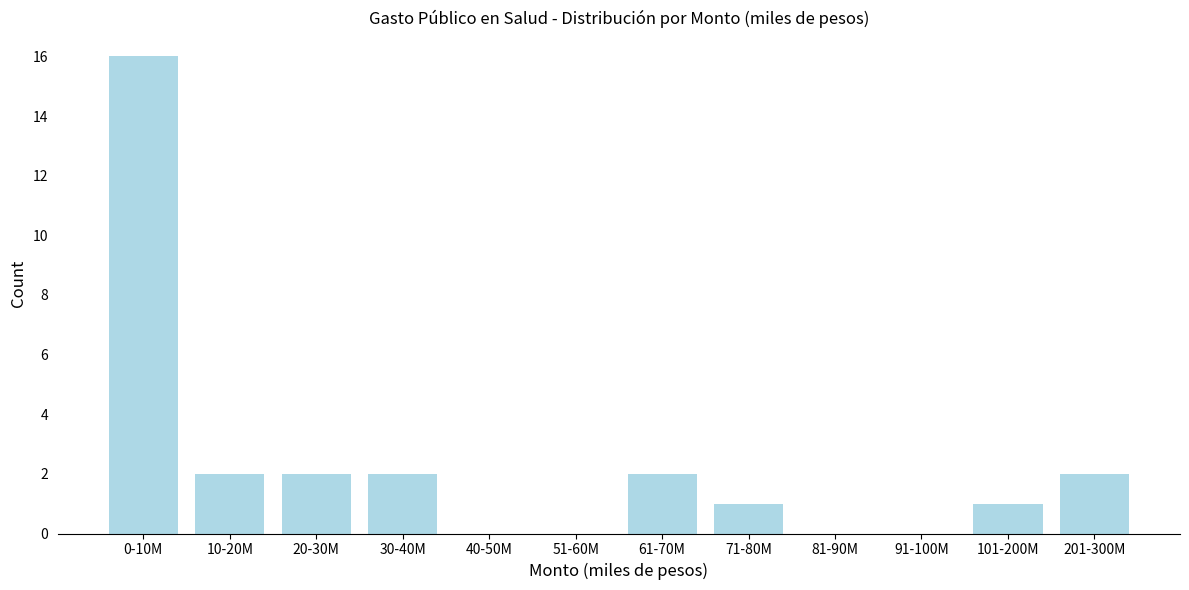

Reading left to right, what are all the values shown in this chart?

0-10M=16	10-20M=2	20-30M=2	30-40M=2	40-50M=0	51-60M=0	61-70M=2	71-80M=1	81-90M=0	91-100M=0	101-200M=1	201-300M=2